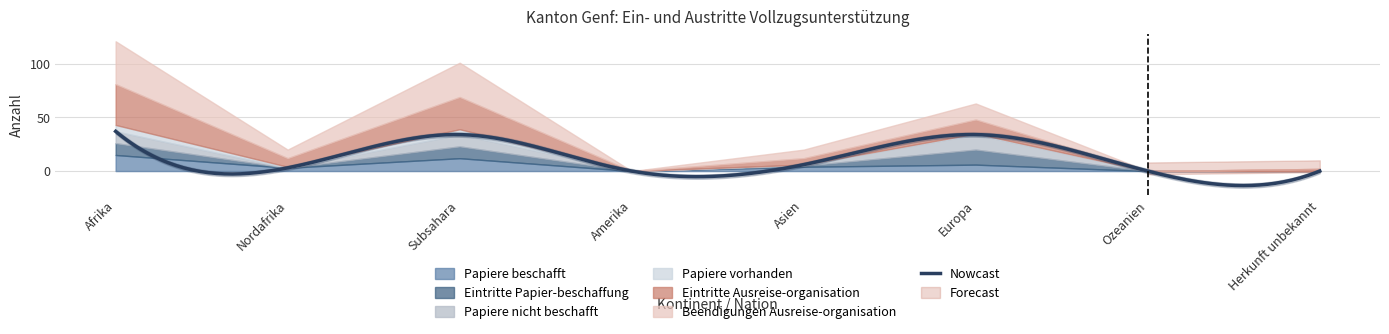

What is the highest value of the Papiere beschafft series?

15